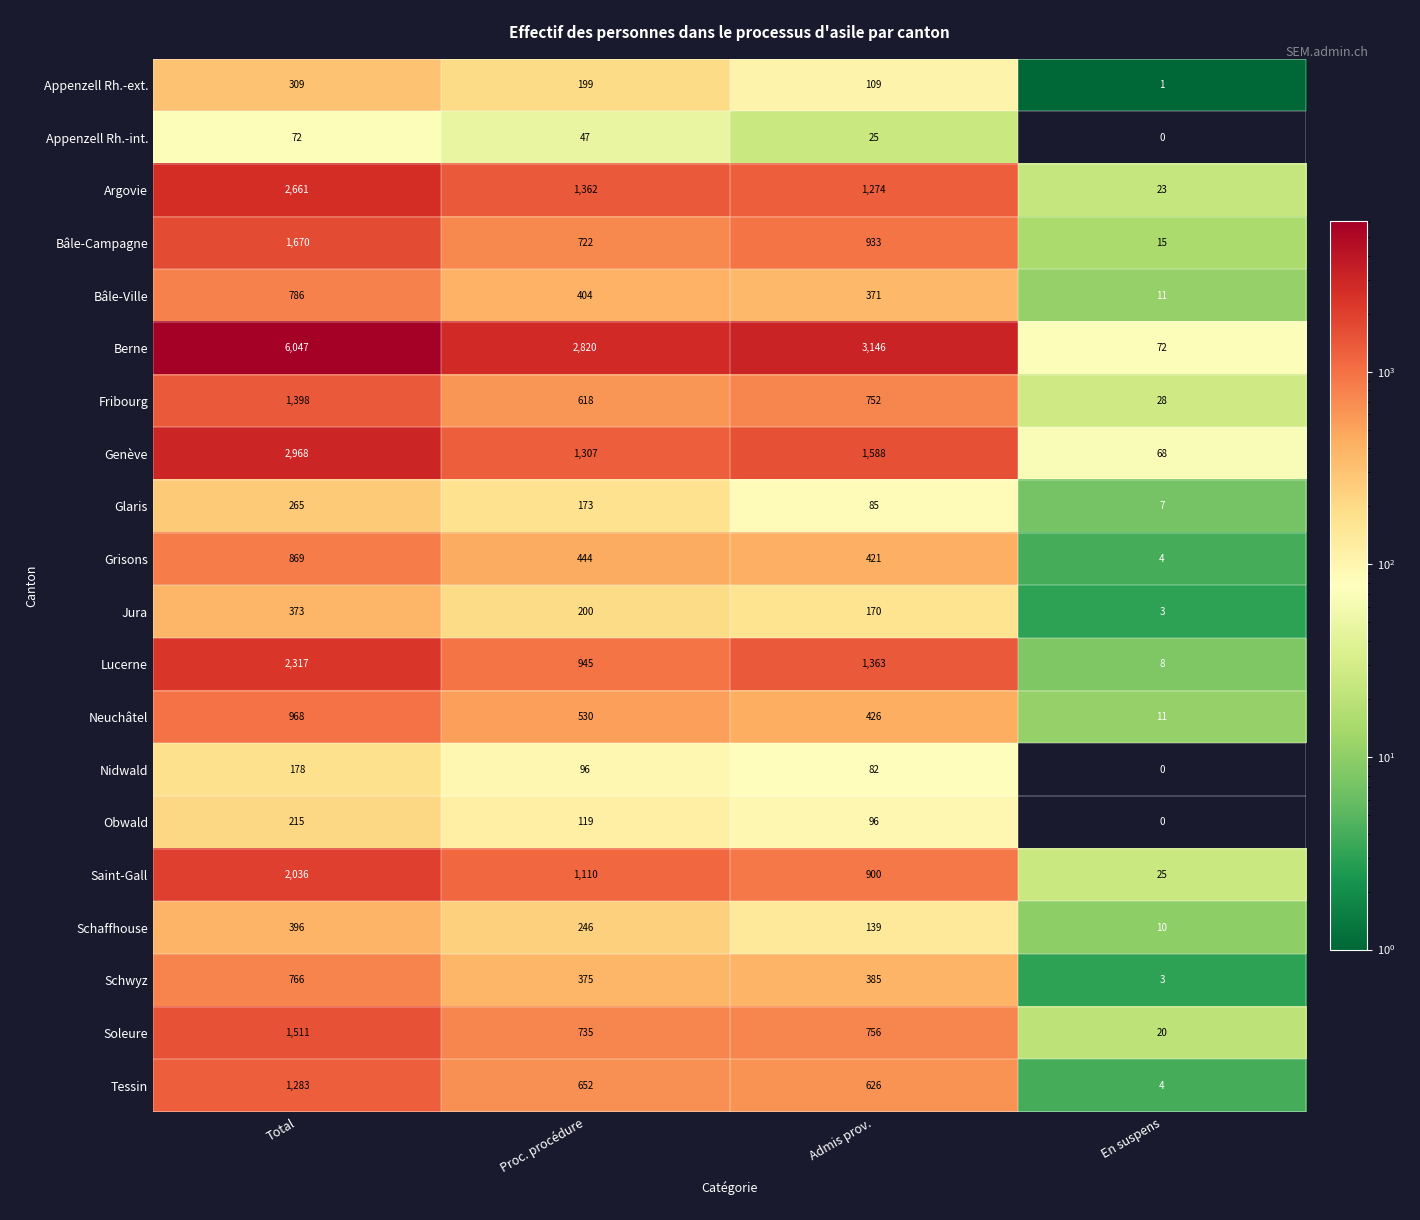

Which category has the lowest value in the Bâle-Campagne series?

En suspens